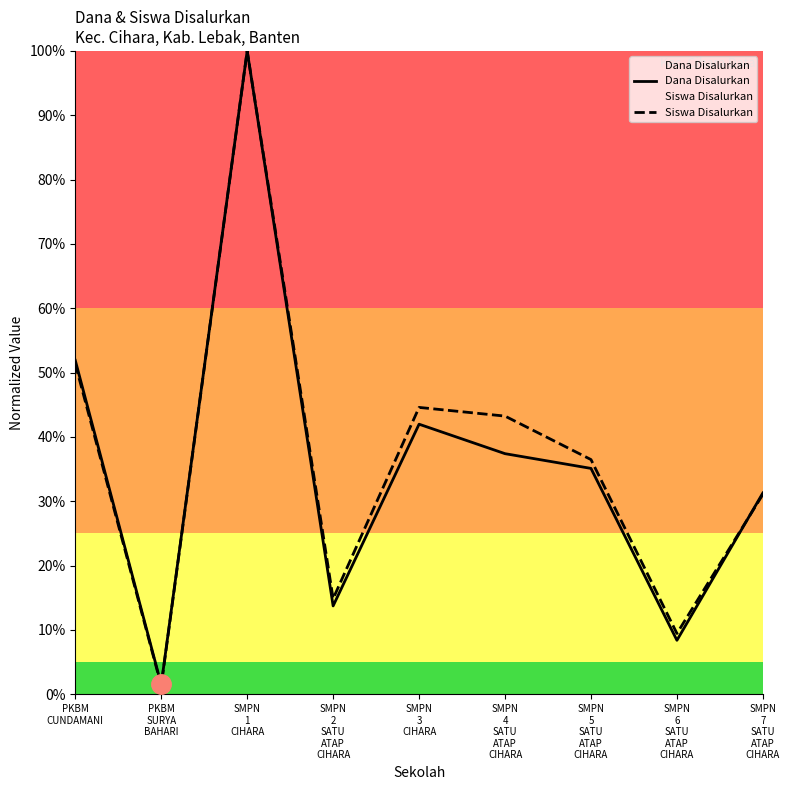

What is the label of the 2nd point from the left?

PKBM
SURYA
BAHARI